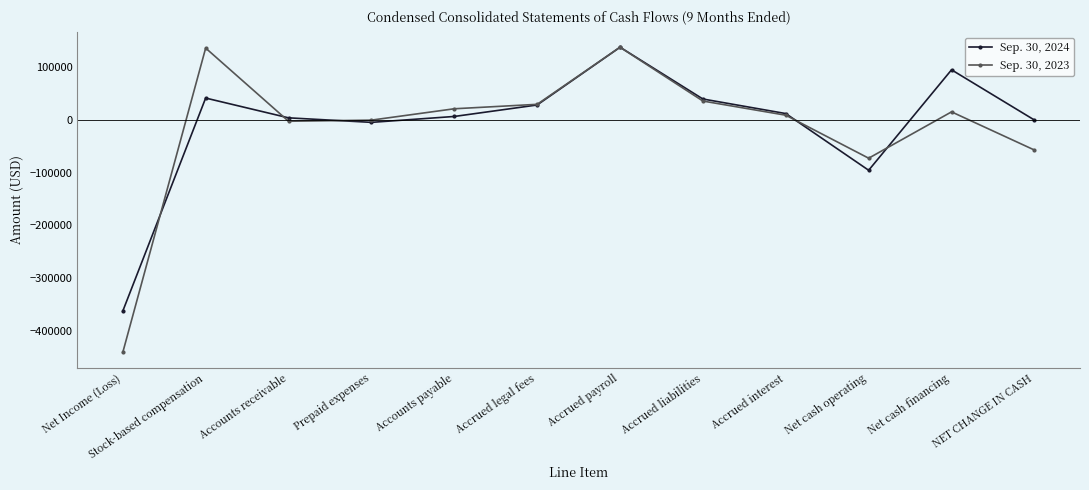

Is the value of Sep. 30, 2023 at Net Income (Loss) greater than the value of Sep. 30, 2024 at NET CHANGE IN CASH?

No